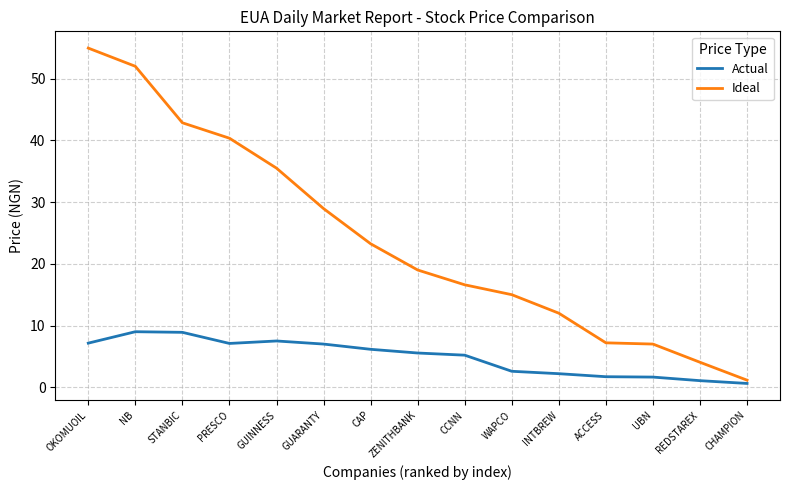

At which category does the chart reach its peak across all series?

OKOMUOIL